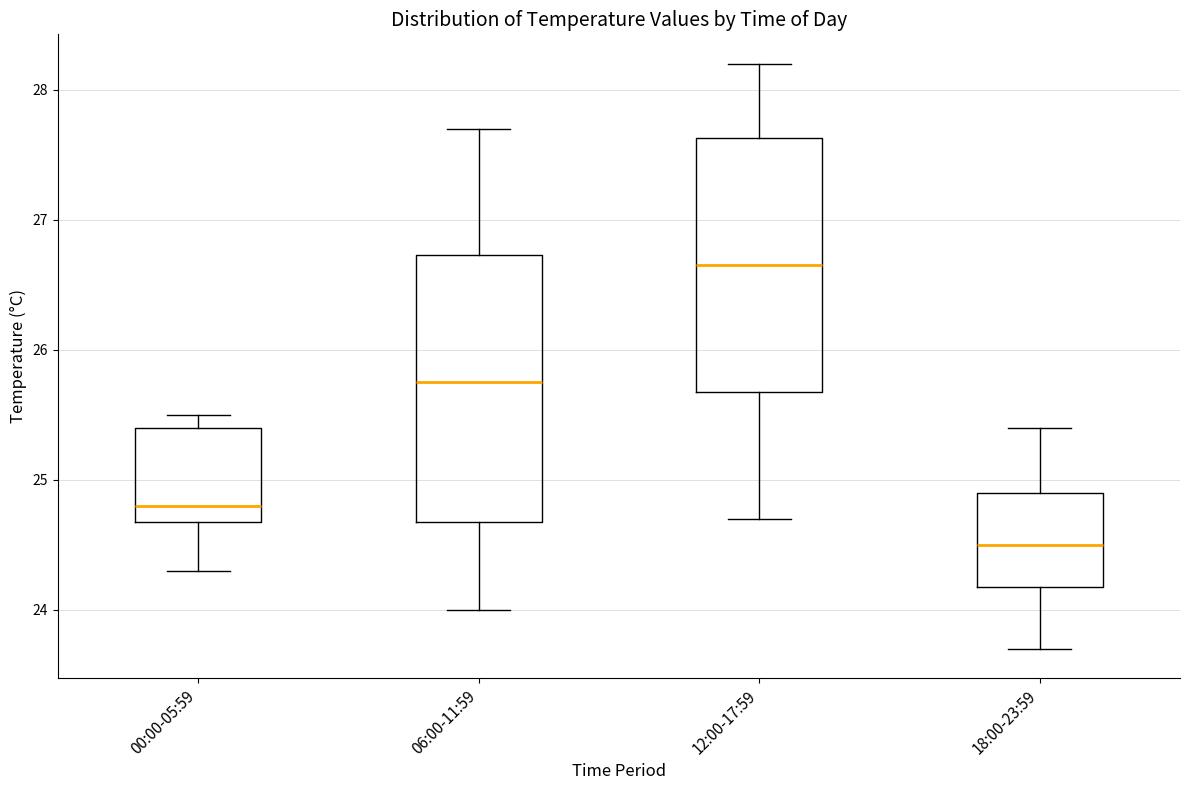

Which box's median line is the highest?

12:00-17:59